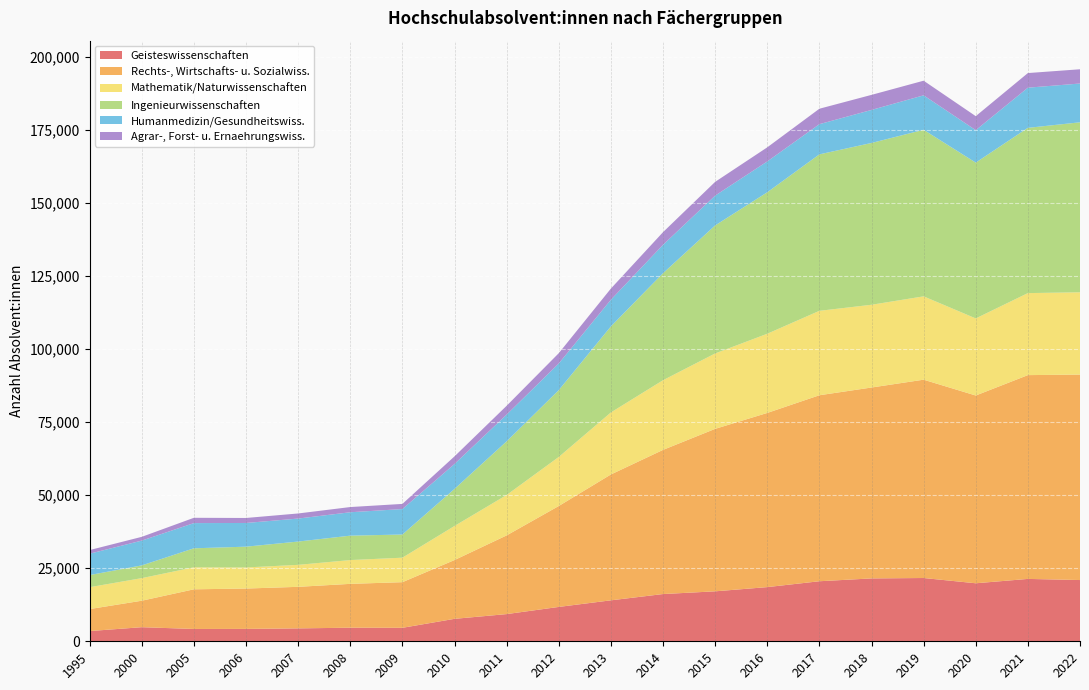

Reading left to right, list all the values displayed in this chart.

Geisteswissenschaften: 3499	4820	4214	4235	4413	4646	4608	7679	9300	11753	14010	16157	17086	18531	20536	21501	21642	19840	21333	20947
Rechts-, Wirtschafts- u. Sozialwiss.: 7523	9057	13564	13806	14214	14998	15610	20110	26916	34514	43045	49306	55568	59571	63615	65295	67830	64223	69702	70269
Mathematik/Naturwissenschaften: 7481	7723	7525	7213	7515	8133	8378	11651	13819	16776	21213	23823	25793	27079	28872	28300	28504	26362	28050	28151
Ingenieurwissenschaften: 4146	4357	6499	7105	7968	8349	7920	12674	18350	22852	29425	36600	43780	48386	53513	55339	56961	53287	56517	58134
Humanmedizin/Gesundheitswiss.: 7311	8484	8623	8107	7866	8006	8711	8530	9143	9126	9123	9710	10198	10547	10332	11295	11793	11098	13741	13266
Agrar-, Forst- u. Ernaehrungswiss.: 1238	1283	1812	1709	1739	1781	1758	2604	3018	3512	3814	4329	4704	4820	5273	5150	4997	4792	4998	4872